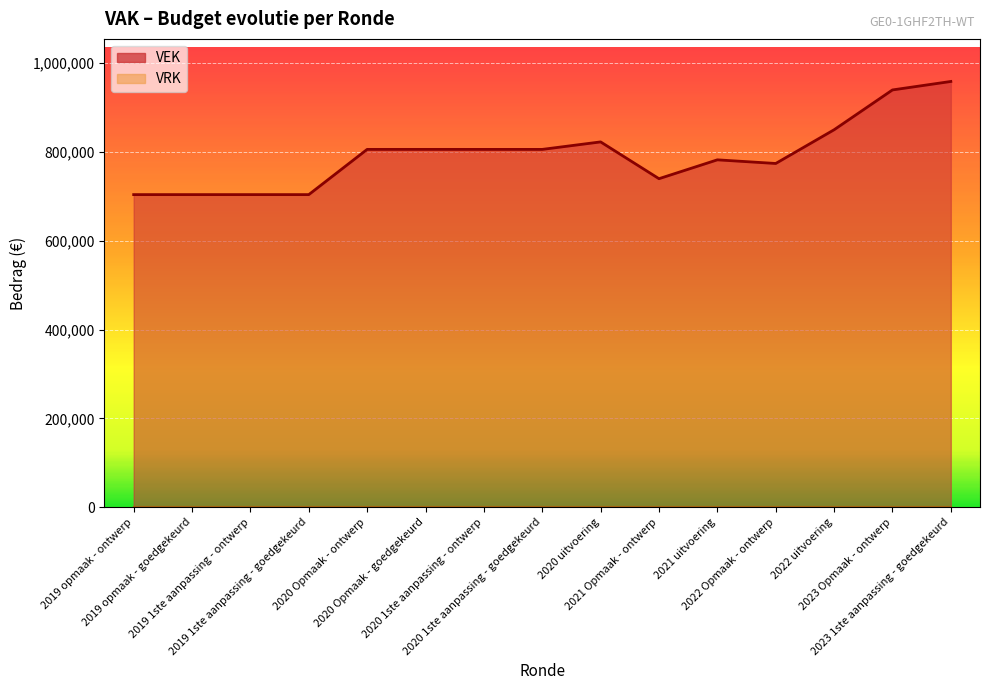

The value at 2019 1ste aanpassing - goedgekeurd is 703818. True or false?

True